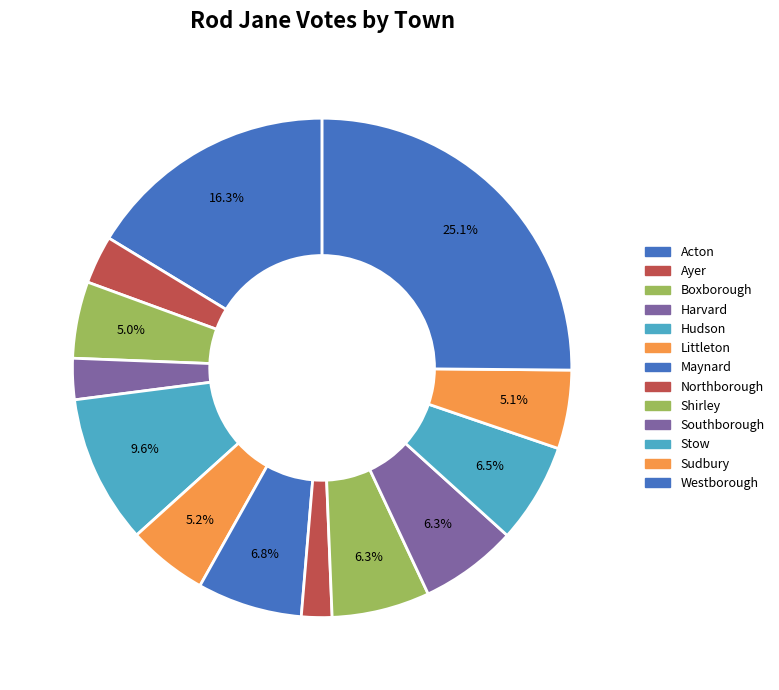

What is the ratio of the value at Southborough to the value at Northborough?

3.2